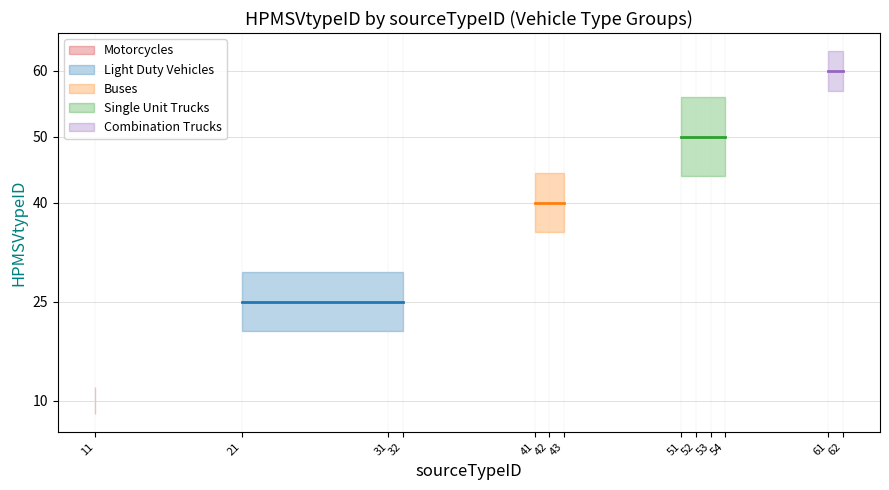

The Single Unit Trucks series shows 11 at Single Unit Short-haul Truck. True or false?

False